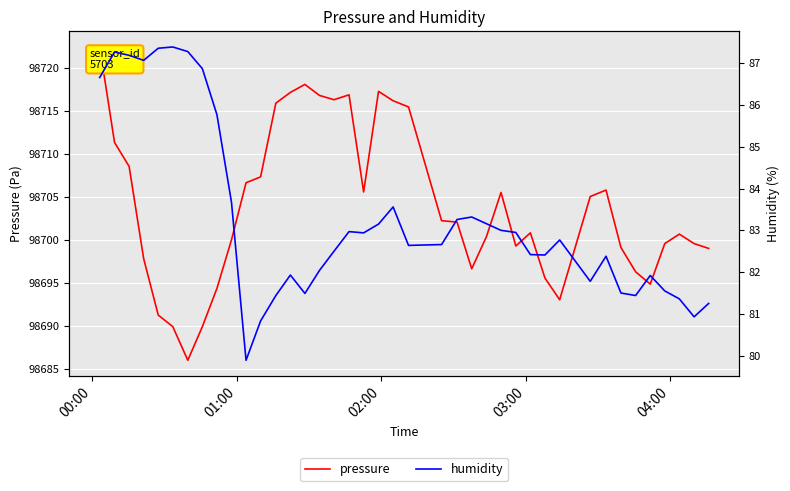

List the series in order of their peak value, lowest first.

humidity, pressure